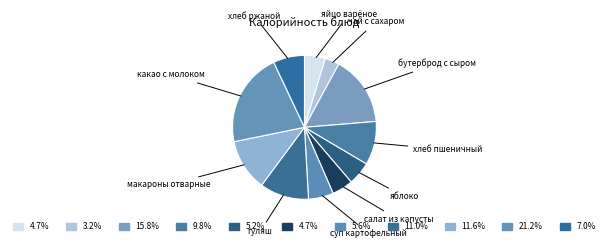

How many slices are in this pie chart?

11